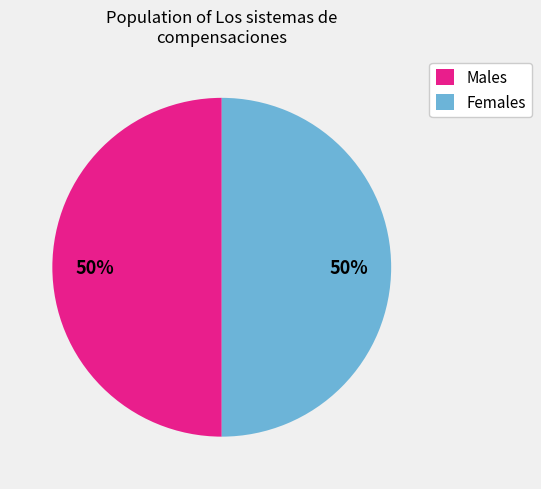

The Females slice represents 60% of the pie. True or false?

False